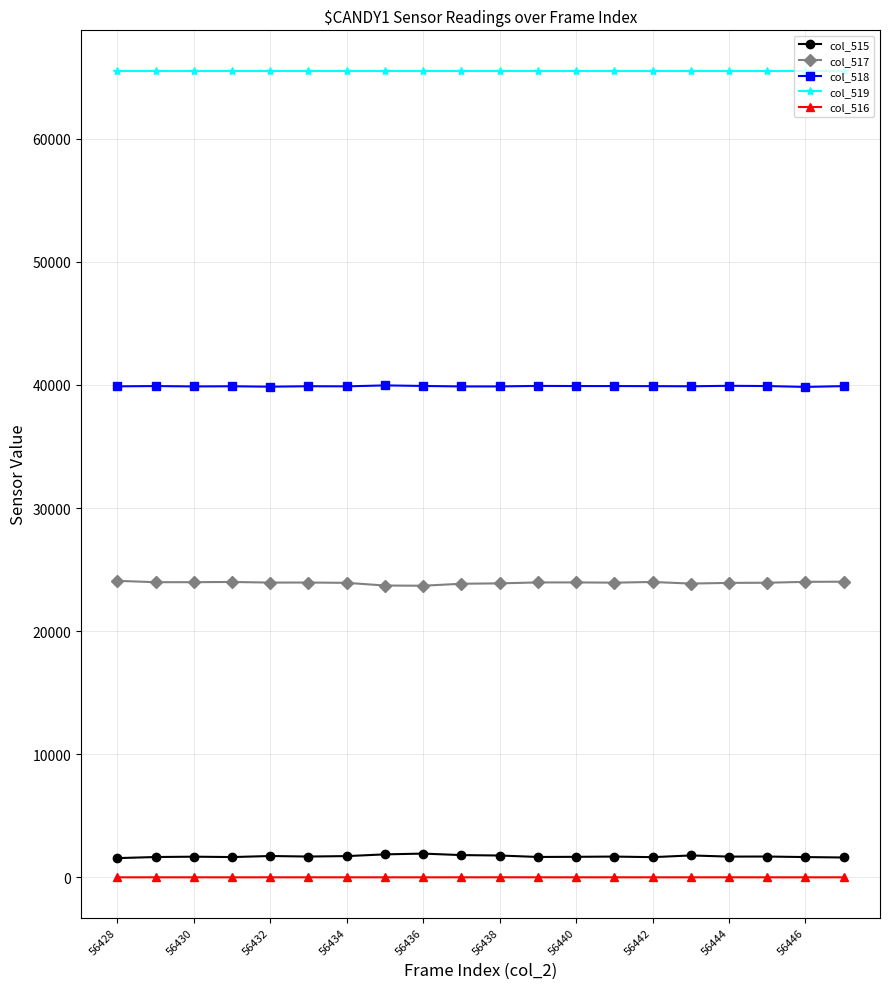

True or false: col_517 and col_518 cross at least once.

False